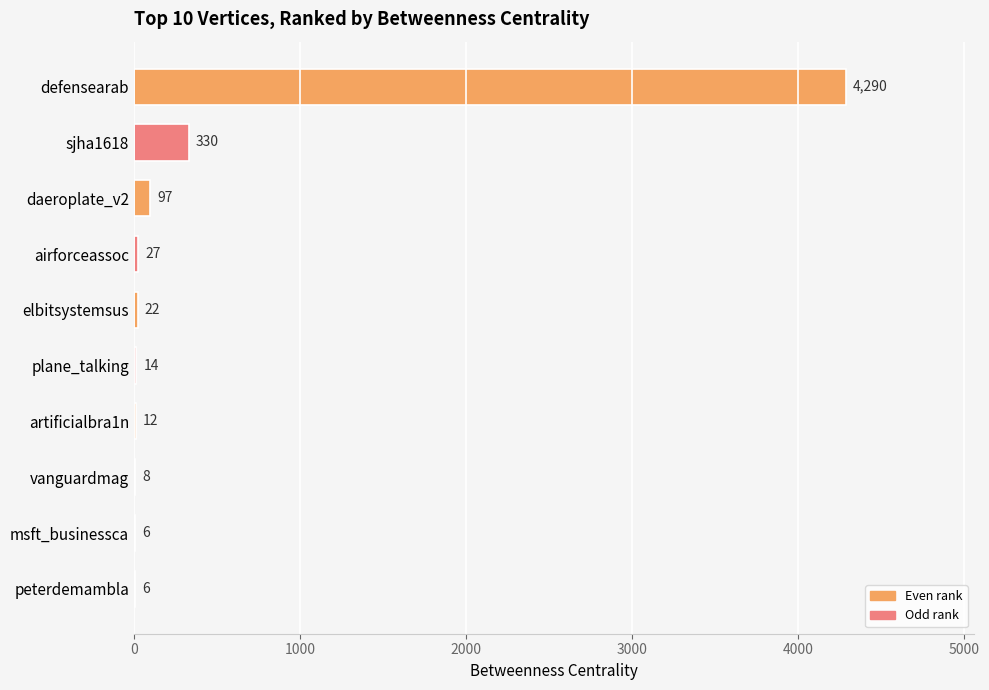

What is the change in value from sjha1618 to msft_businessca?

-324